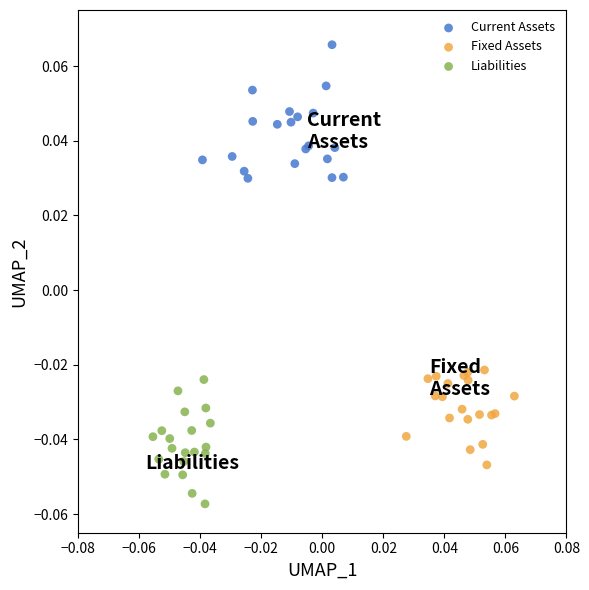

Which series reaches the minimum Y coordinate?

Liabilities